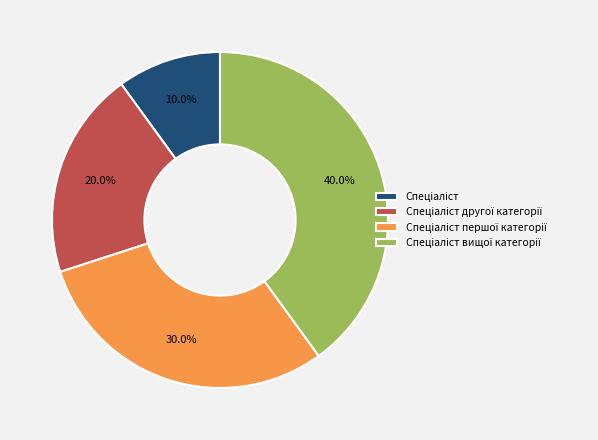

Is there any slice that represents more than half of the pie?

No